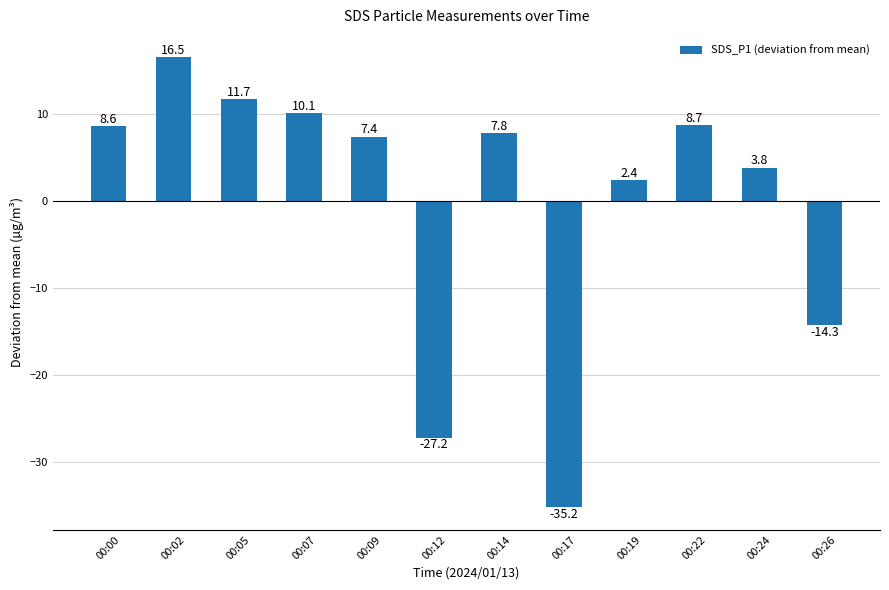

What is the minimum value shown in the chart?

-35.2